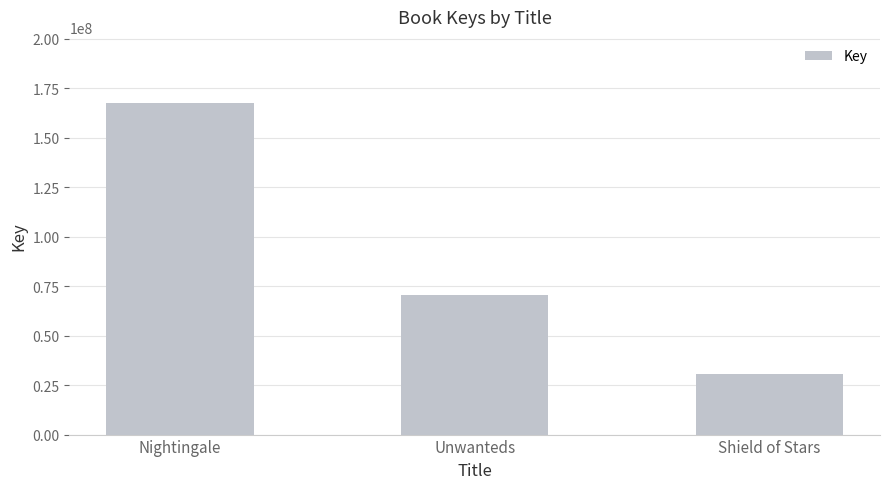

Rank the categories by value from lowest to highest.

Shield of Stars, Unwanteds, Nightingale